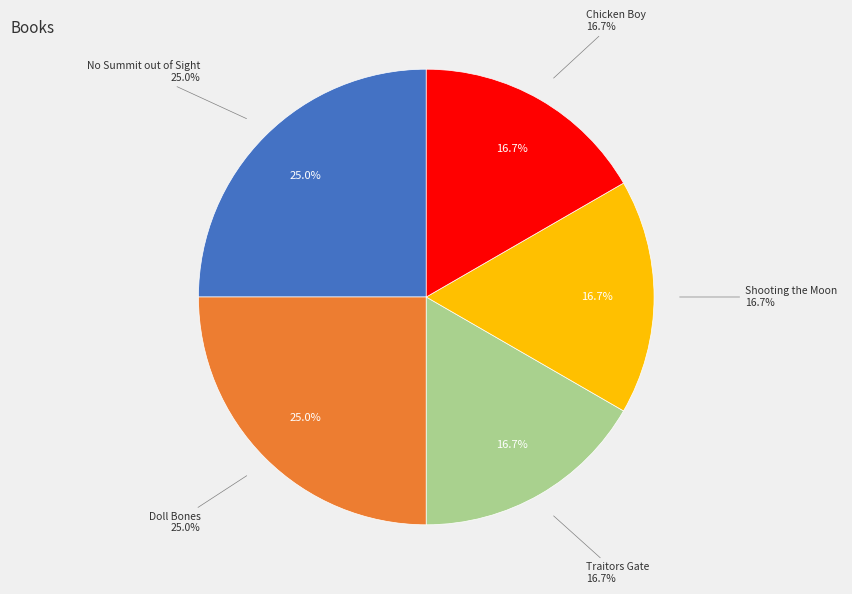

What percentage is the Doll Bones slice, to the nearest percent?

25%